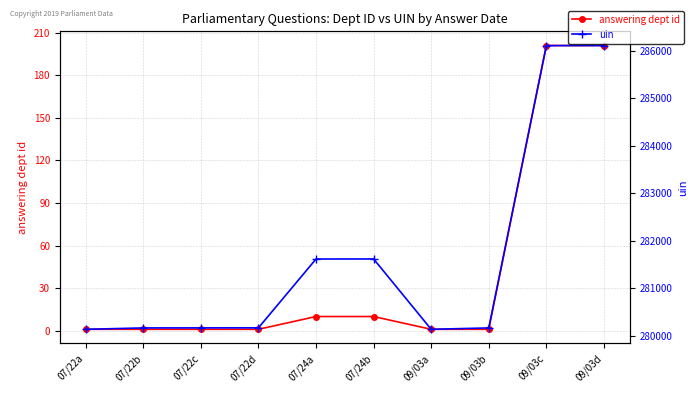

How many interior local valleys does the uin series have?

1